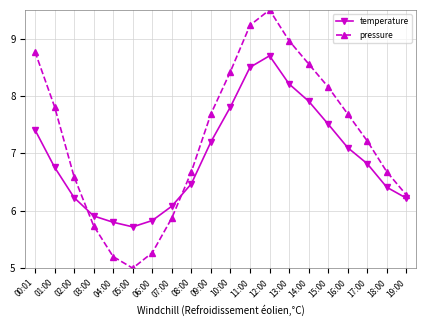

Which category has the lowest value across all series?

05:00